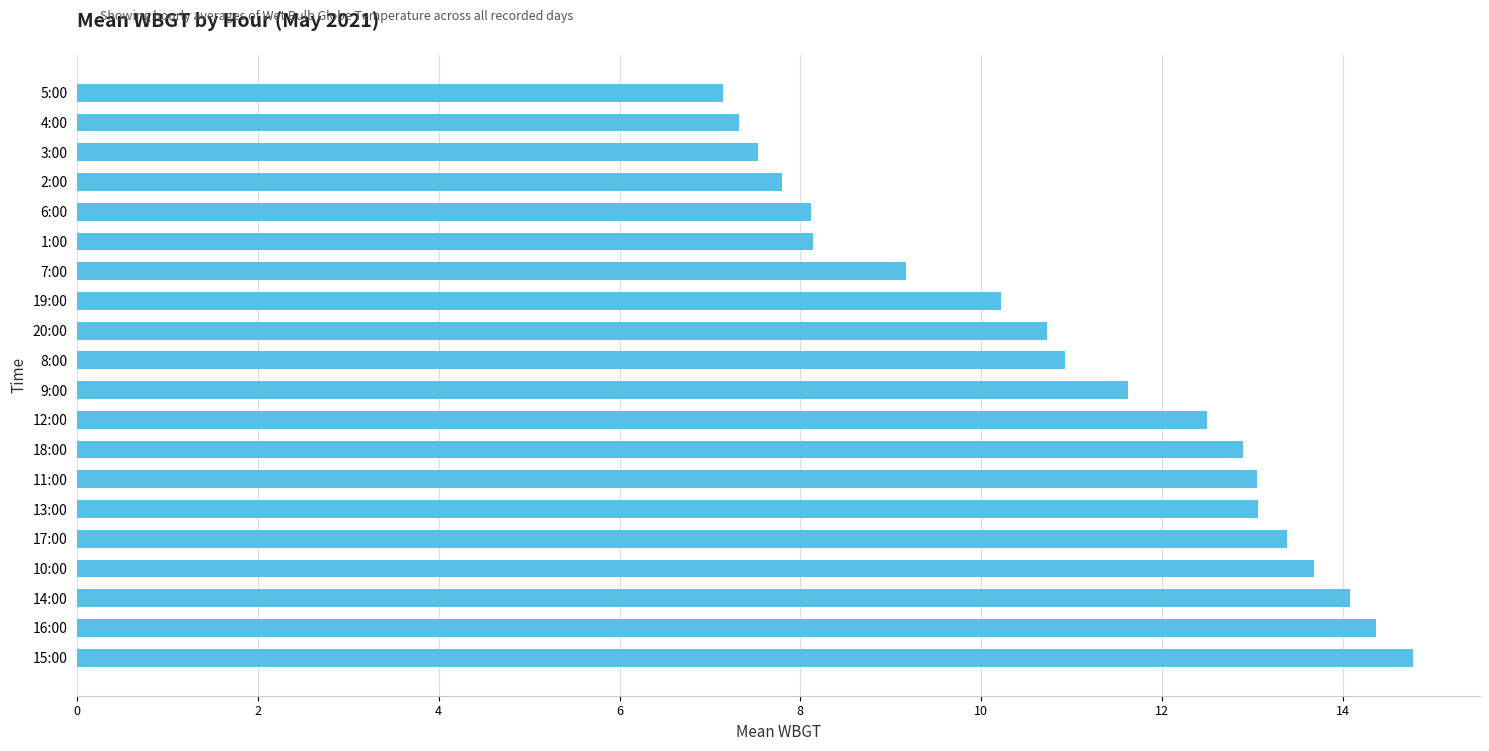

Does the chart contain stacked bars?

No